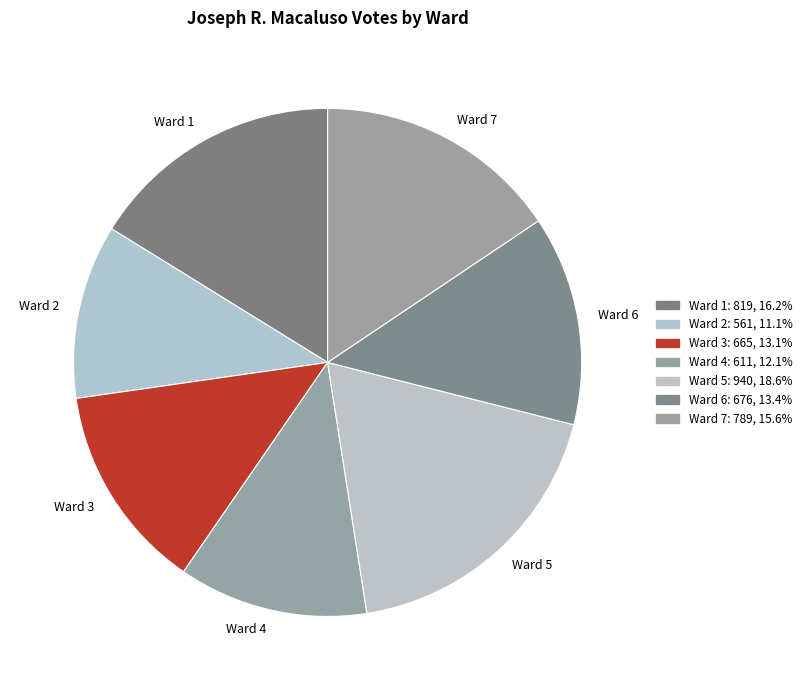

How many slices are in this pie chart?

7